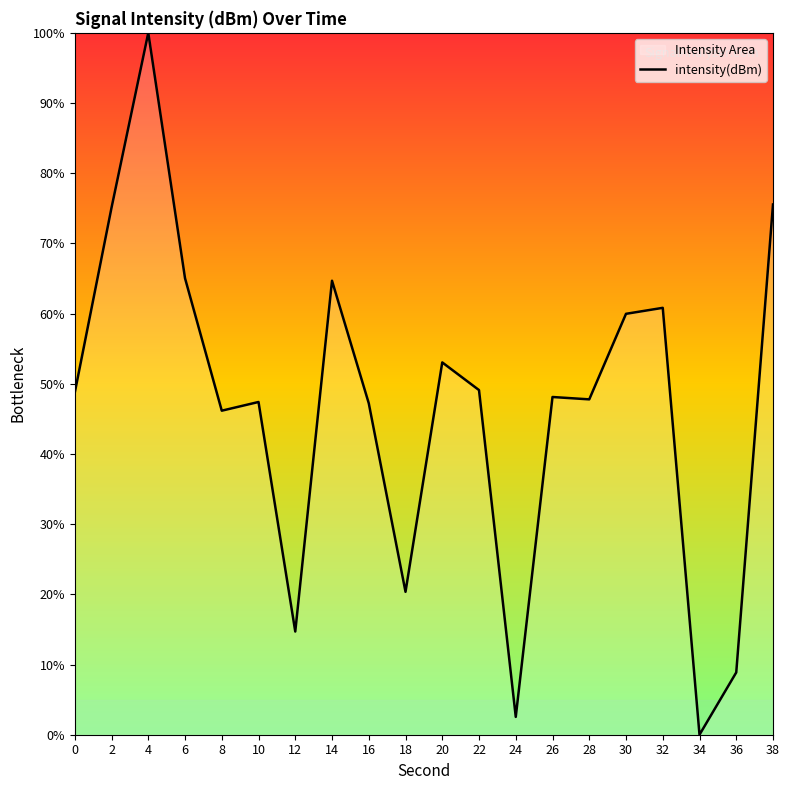

At which category does the data reach its first local peak?

4